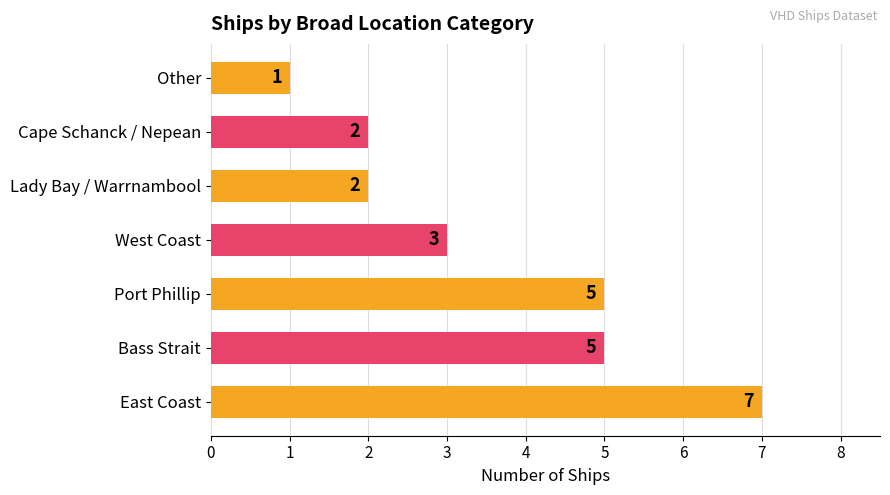

The chart shows a value of 1 at Other. True or false?

True